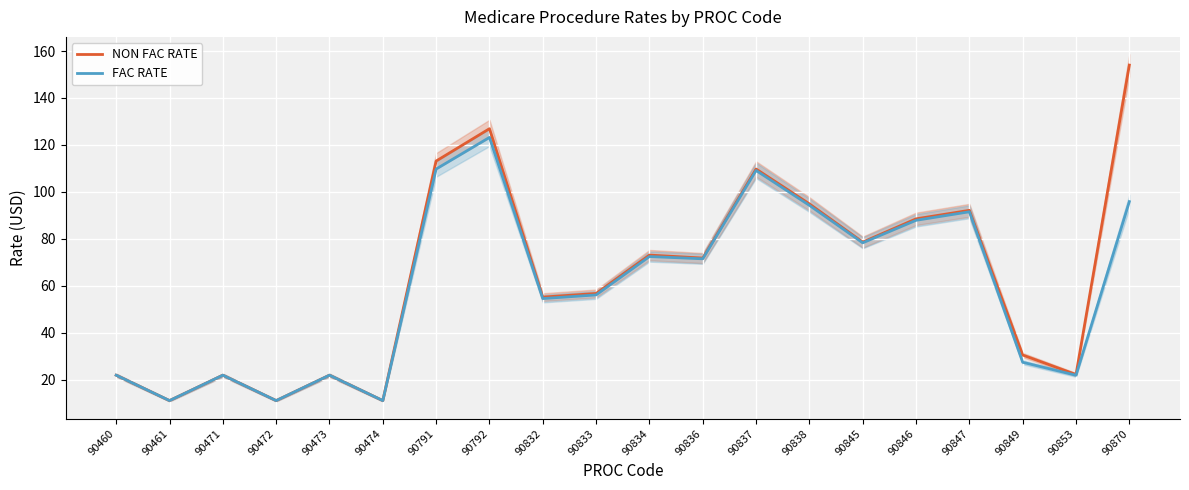

The value of NON FAC RATE at 90836 is 71.8. True or false?

True